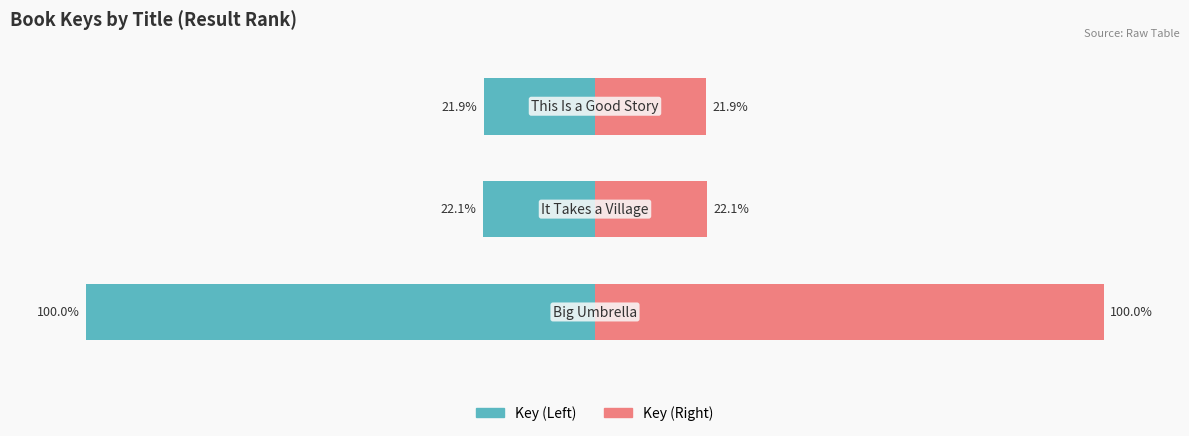

Reading left to right, transcribe all the data shown in this chart.

Key (Left): -100.0	-22.1	-21.9
Key (Right): 100.0	22.1	21.9